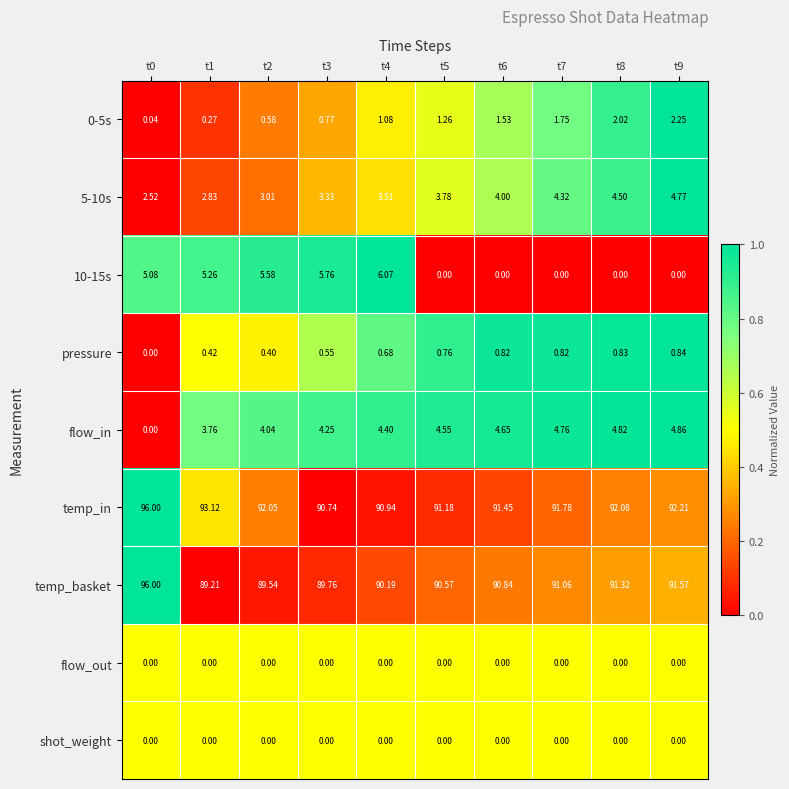

Between t3 and t6, which series saw the biggest shift?

10-15s